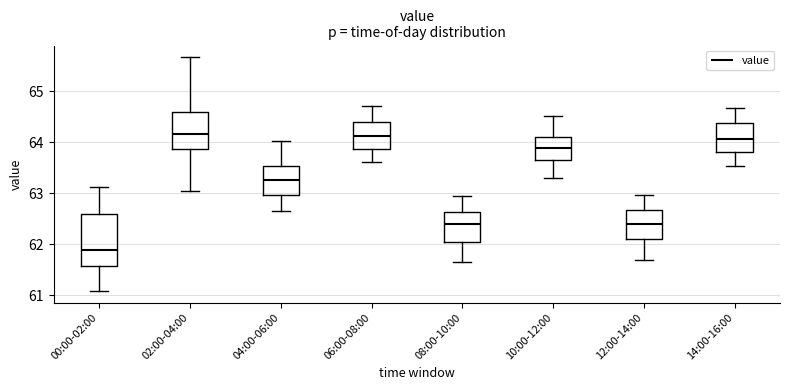

Reading left to right, read every box against the y-axis: the position of its median line, the range the box covers, and the ends of its whiskers. The values are not printed on the chart, so give them approximately, as read against the axis.

00:00-02:00: median 61.9, box 61.6 to 62.6, whiskers 61.1 to 63.1
02:00-04:00: median 64.2, box 63.9 to 64.6, whiskers 63.0 to 65.7
04:00-06:00: median 63.3, box 63.0 to 63.5, whiskers 62.7 to 64.0
06:00-08:00: median 64.1, box 63.9 to 64.4, whiskers 63.6 to 64.7
08:00-10:00: median 62.4, box 62.0 to 62.6, whiskers 61.7 to 62.9
10:00-12:00: median 63.9, box 63.6 to 64.1, whiskers 63.3 to 64.5
12:00-14:00: median 62.4, box 62.1 to 62.7, whiskers 61.7 to 63.0
14:00-16:00: median 64.1, box 63.8 to 64.4, whiskers 63.5 to 64.7